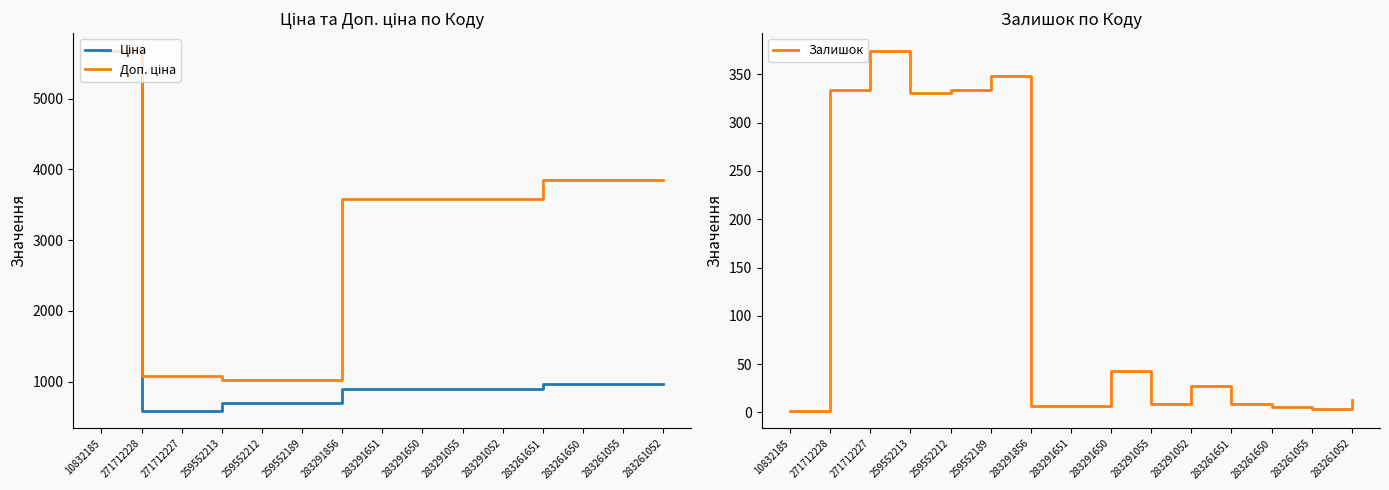

What is the label of the 13th point from the left?

283261650